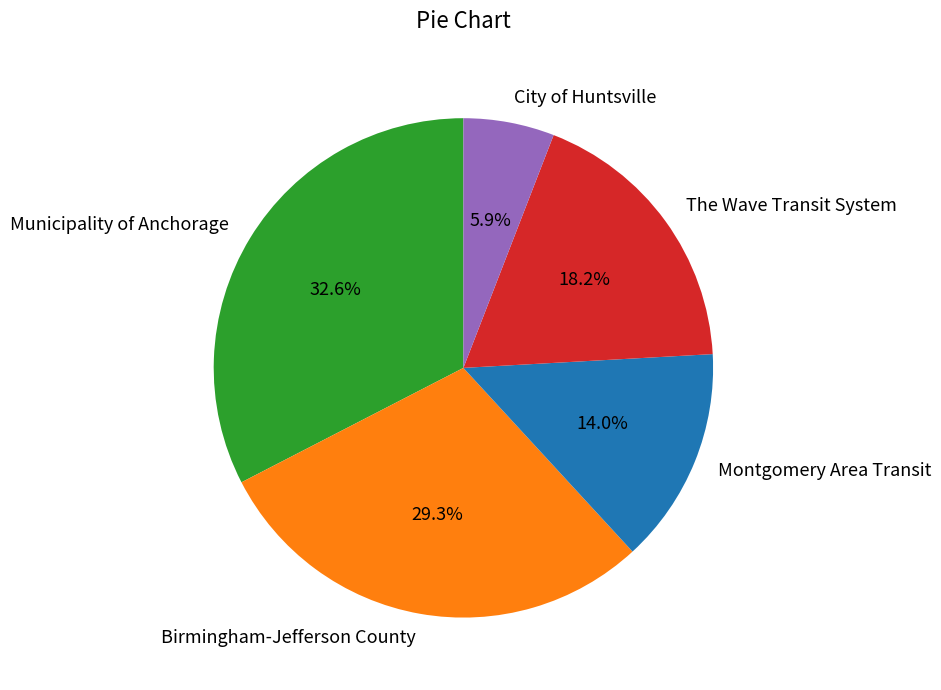

Is there any slice that represents more than half of the pie?

No